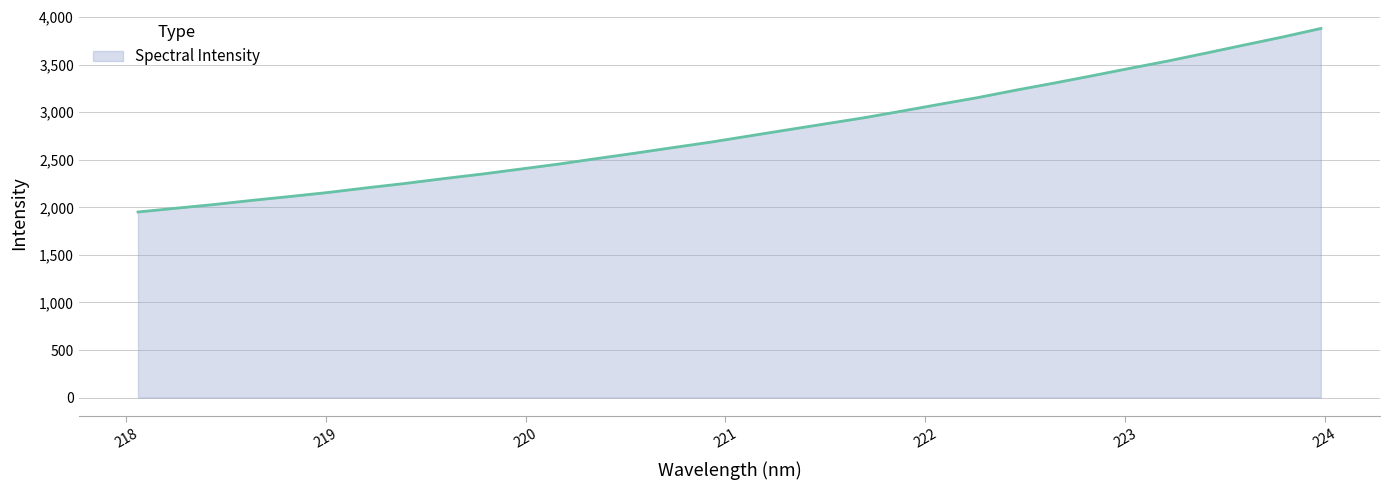

What is the difference between the maximum and minimum values?

1929.2